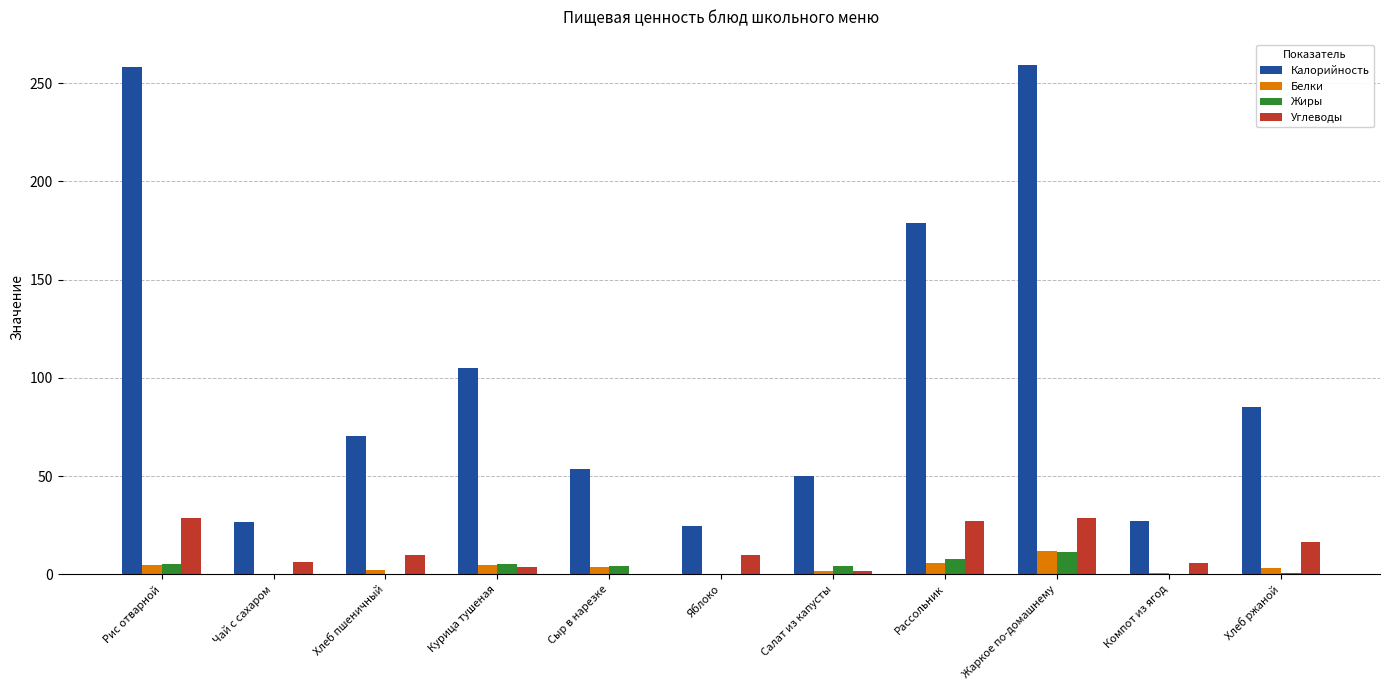

What is the sum of all Калорийность values?

1139.0